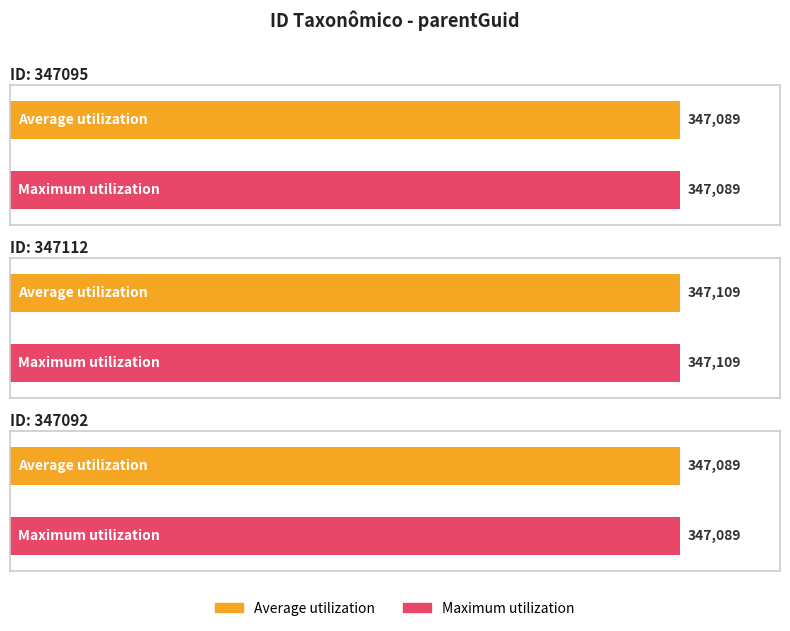

Rank the series by their maximum value, from highest to lowest.

Average utilization, Maximum utilization